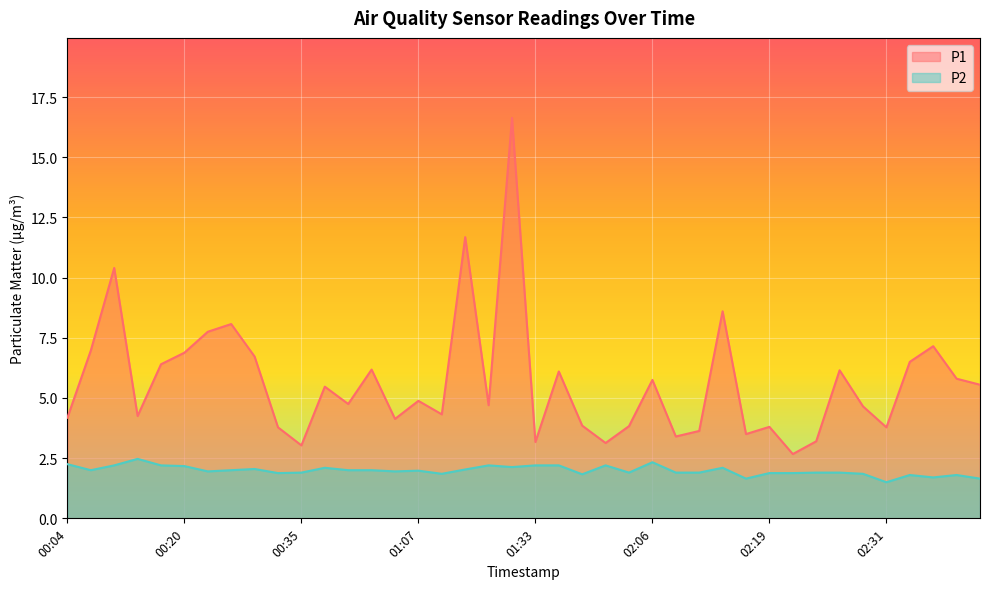

What are all the series names shown in the legend?

P1, P2